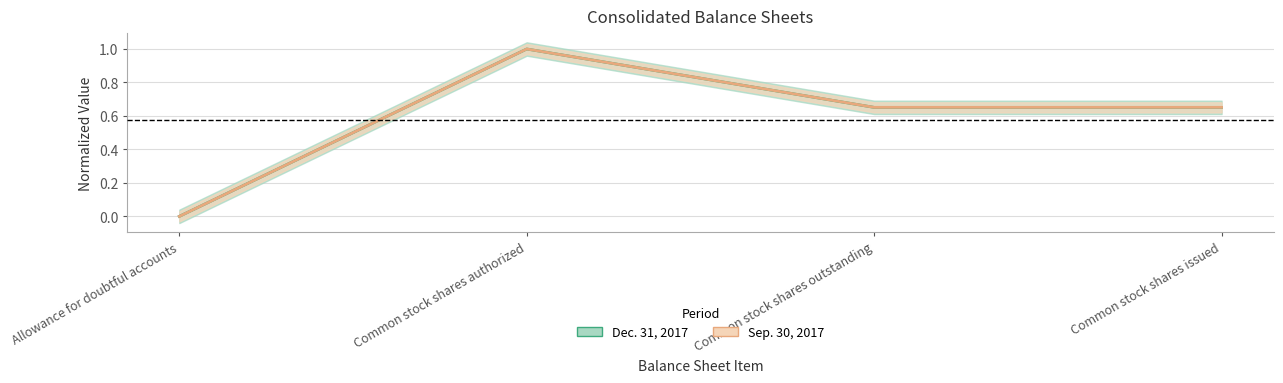

What is the maximum value shown in the chart?

1.0